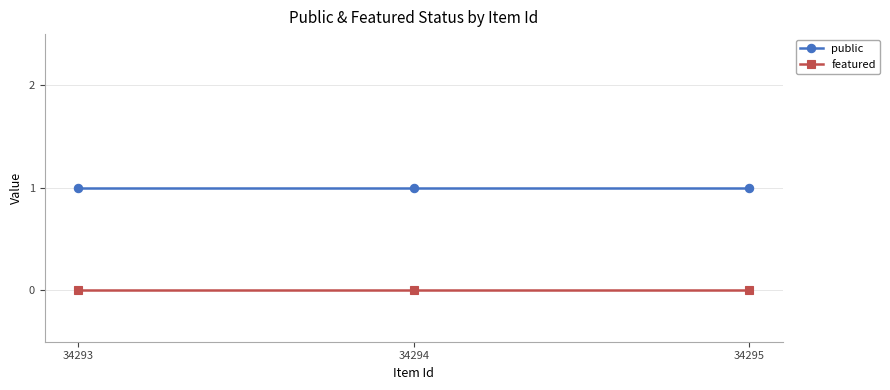

Which series has the largest total across all categories?

public